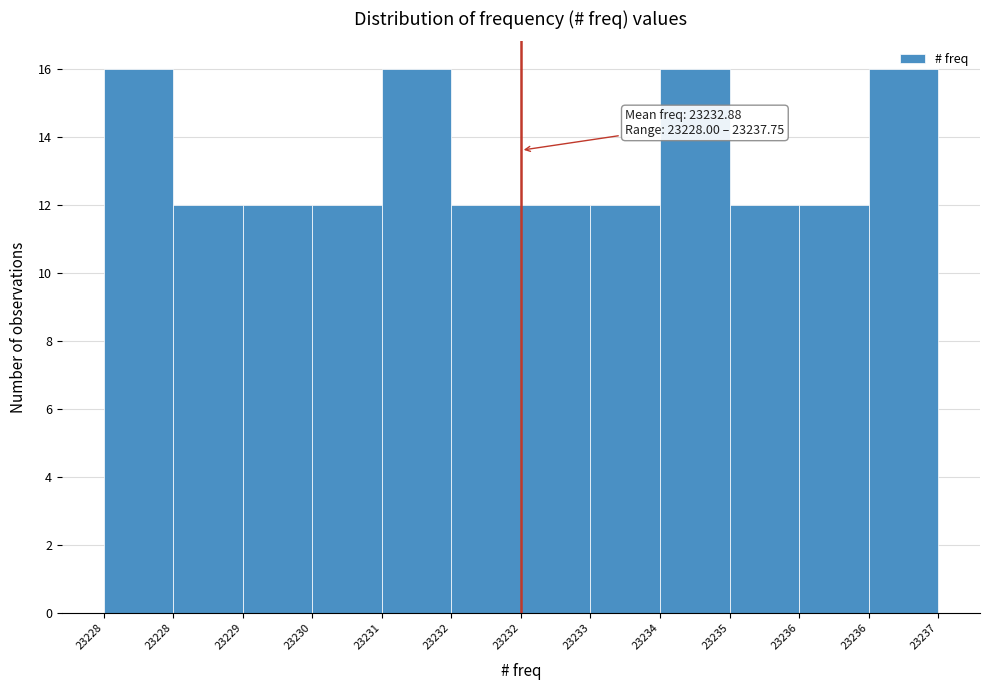

How many bars are there in total?

12